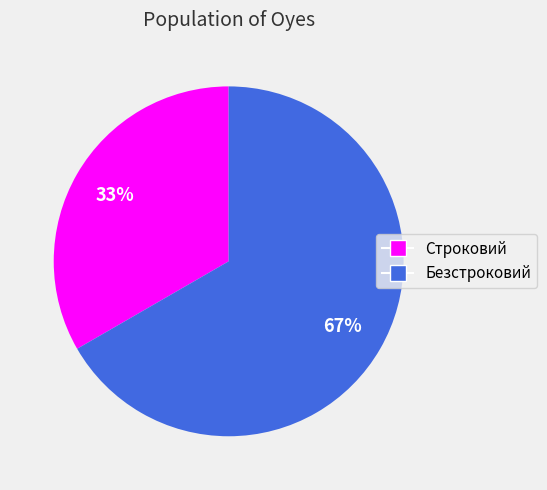

Approximately how many times larger is the value at Безстроковий compared to Строковий?

2.0